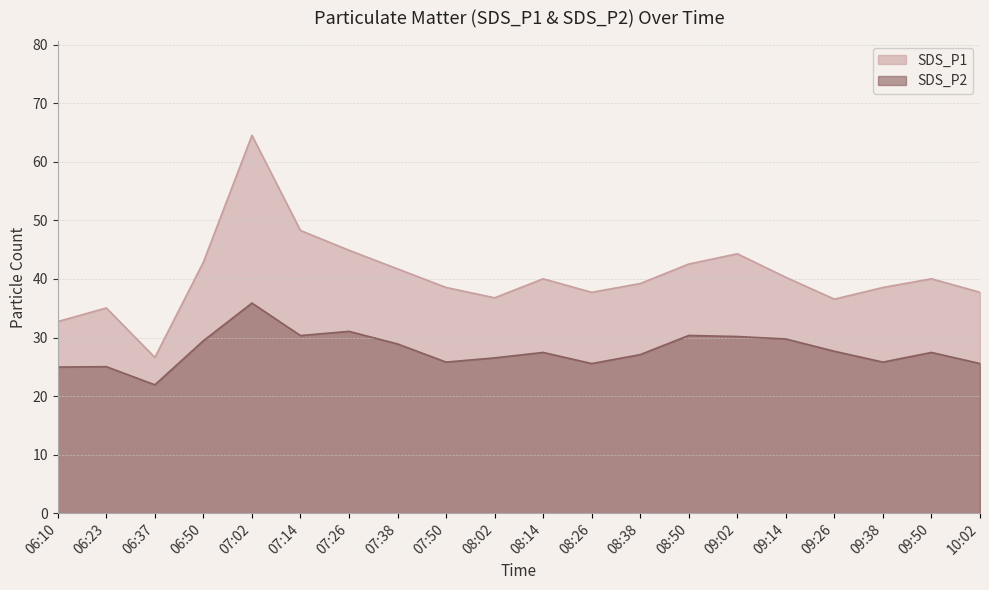

Reading left to right, list all the values displayed in this chart.

SDS_P1: 06:10=32.7	06:23=35.0	06:37=26.6	06:50=42.9	07:02=64.5	07:14=48.3	07:26=44.9	07:38=41.7	07:50=38.5	08:02=36.8	08:14=40.0	08:26=37.7	08:38=39.2	08:50=42.5	09:02=44.3	09:14=40.3	09:26=36.5	09:38=38.5	09:50=40.0	10:02=37.7
SDS_P2: 06:10=24.9	06:23=25.0	06:37=21.9	06:50=29.4	07:02=35.9	07:14=30.3	07:26=31.1	07:38=28.9	07:50=25.8	08:02=26.5	08:14=27.4	08:26=25.6	08:38=27.1	08:50=30.4	09:02=30.2	09:14=29.8	09:26=27.6	09:38=25.8	09:50=27.4	10:02=25.6